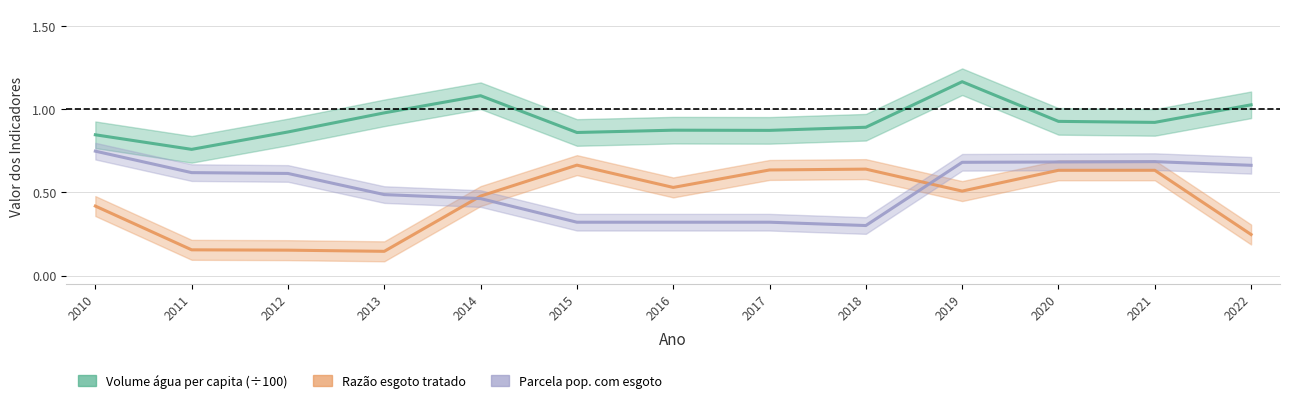

Does the chart display data point markers on the line(s)?

No